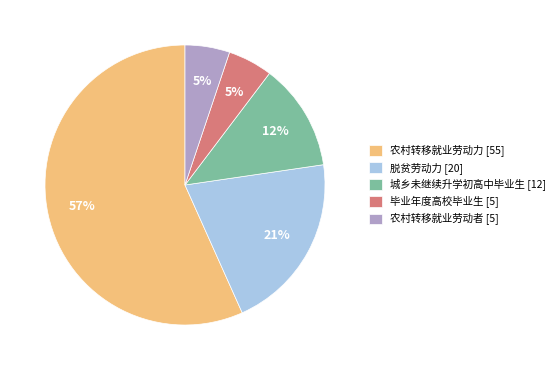

Combined, do 脱贫劳动力 [20] and 毕业年度高校毕业生 [5] account for over 50%?

No